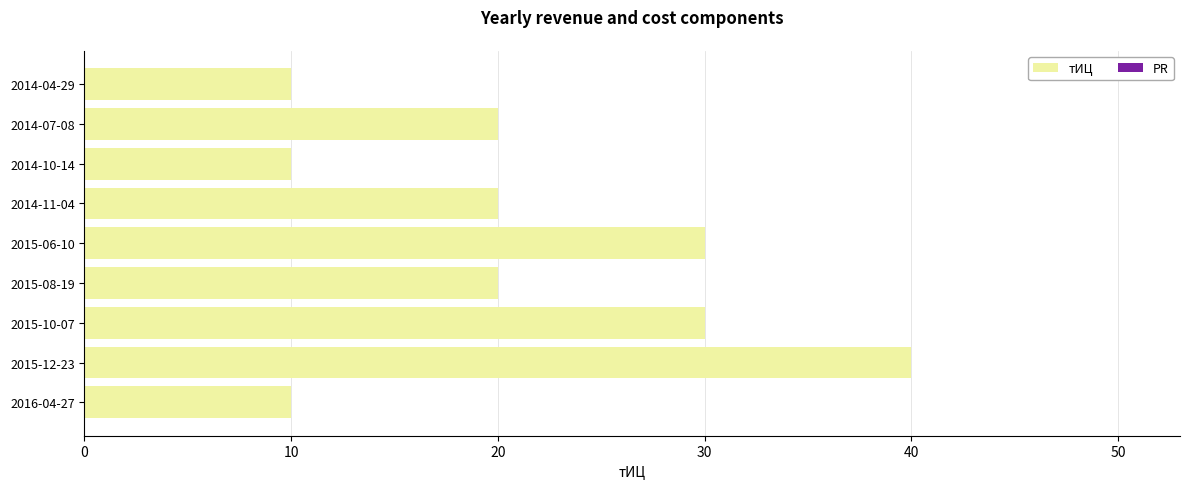

What is the greatest value displayed?

40